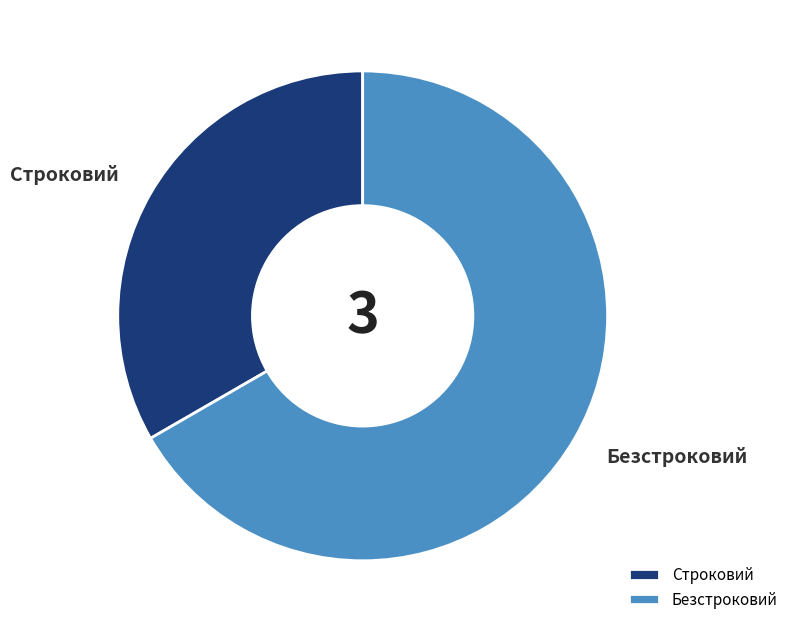

The Безстроковий slice represents 67% of the pie. True or false?

True